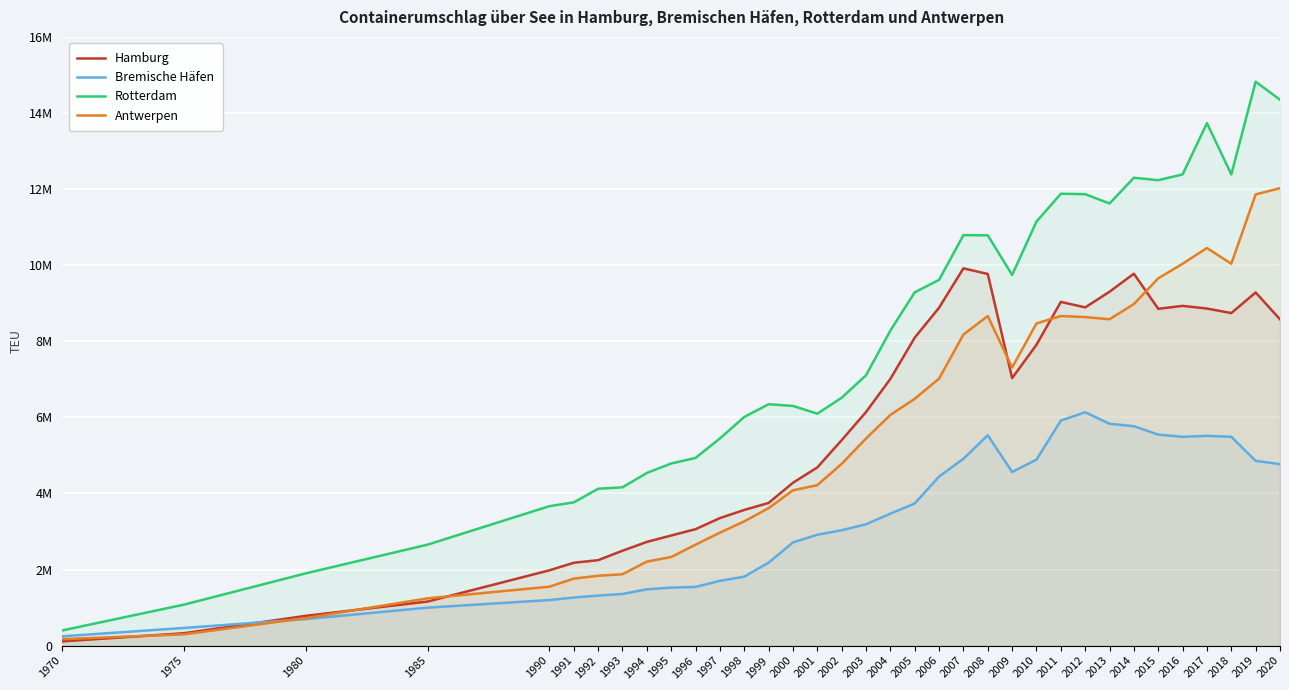

Reading right to left, extract all data points from this chart.

Hamburg: 8577647	9281987	8741013	8860123	8930249	8852525	9775745	9302219	8889477	9034899	7908266	7031301	9768767	9917180	8882262	8095317	7011064	6140039	5400562	4683970	4281064	3750386	3566147	3352425	3060192	2894977	2725718	2494595	2246204	2177836	1979531	1158776	783383	326217	111653
Bremische Häfen: 4771070	4856873	5488999	5513802	5488999	5546657	5766572	5830711	6133784	5915487	4888655	4564554	5529159	4912177	4444212	3735574	3469104	3189853	3031587	2915169	2712420	2180955	1812441	1703219	1543405	1524421	1480000	1357636	1315191	1264091	1197775	998247	698223	464967	244871
Rotterdam: 14349446	14821497	12385168	13734334	12385167	12234535	12297570	11621249	11865916	11876920	11145804	9743290	10783825	10790604	9613350	9286757	8280787	7106778	6515449	6096146	6300000	6345000	6010502	5445424	4933754	4787000	4539000	4161160	4122782	3765791	3665955	2654905	1900707	1078661	399847
Antwerpen: 12023086	11860205	10037318	10450898	10037318	9653511	8977738	8578269	8635169	8664243	8468475	7309639	8662890	8175951	7019154	6488029	6063746	5445437	4777151	4218176	4082334	3614246	3265750	2969189	2653909	2329135	2208173	1876296	1835595	1761422	1549113	1243009	724247	297268	169474